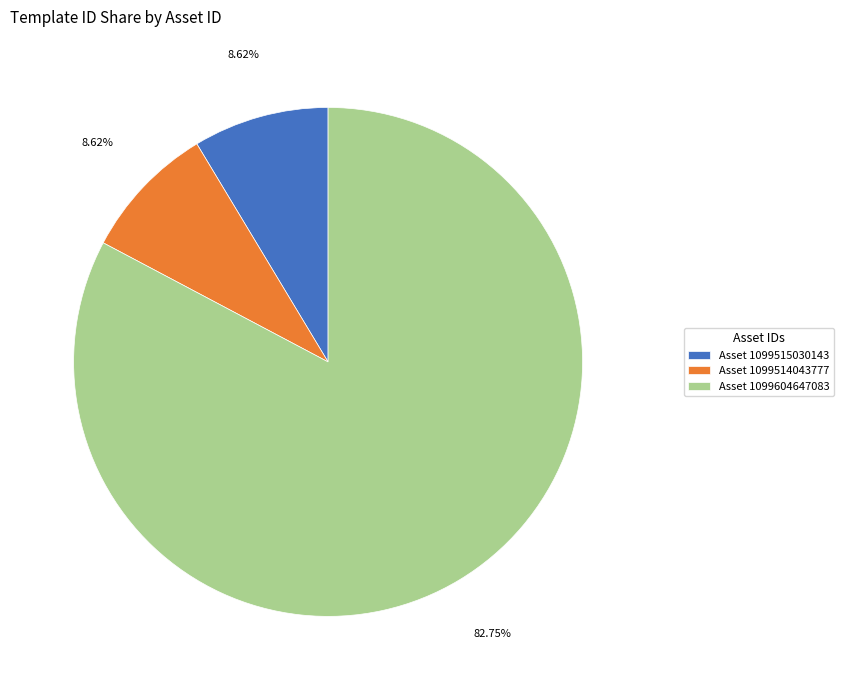

How many segments does this pie chart have?

3